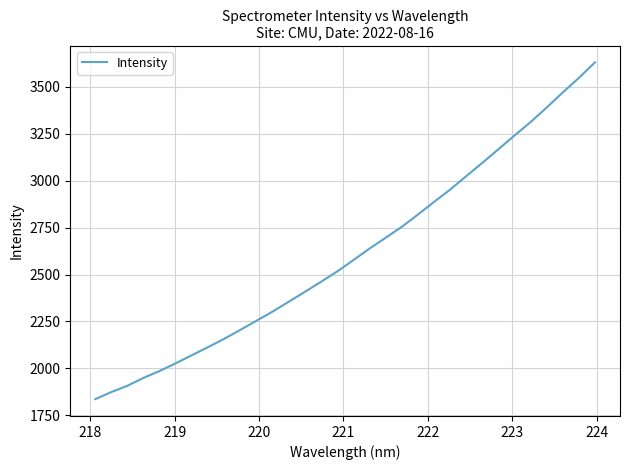

What is the minimum value shown in the chart?

1835.9